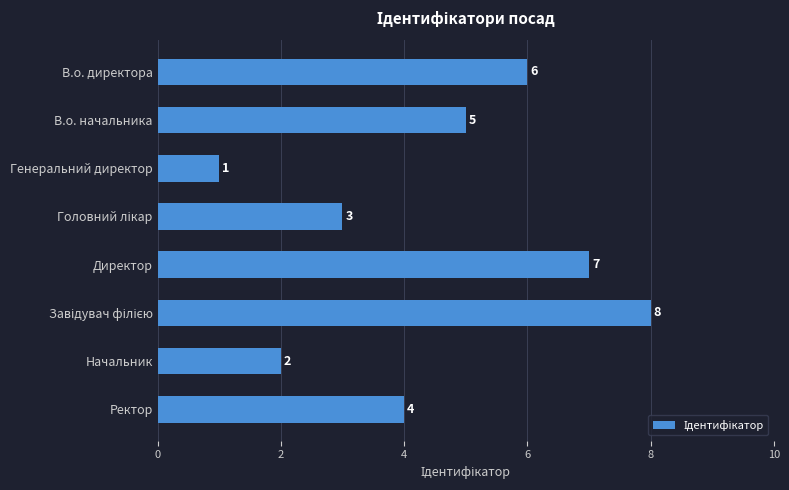

What is the difference between the second highest and minimum values?

6